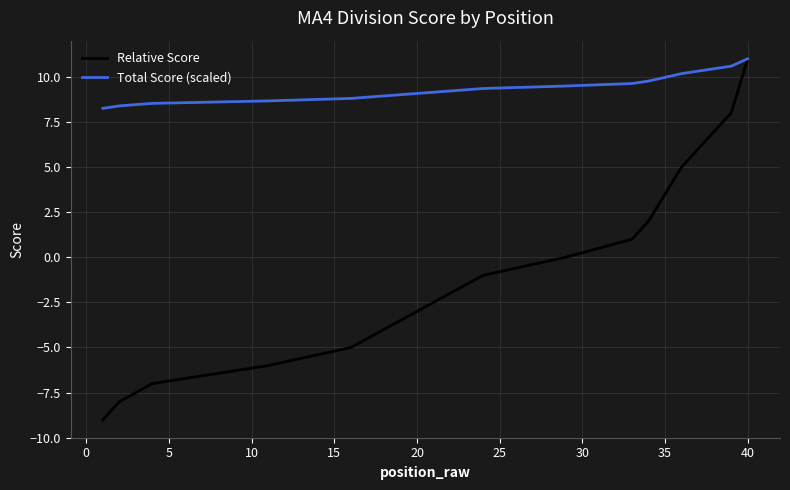

What is the minimum value for Relative Score?

-9.0